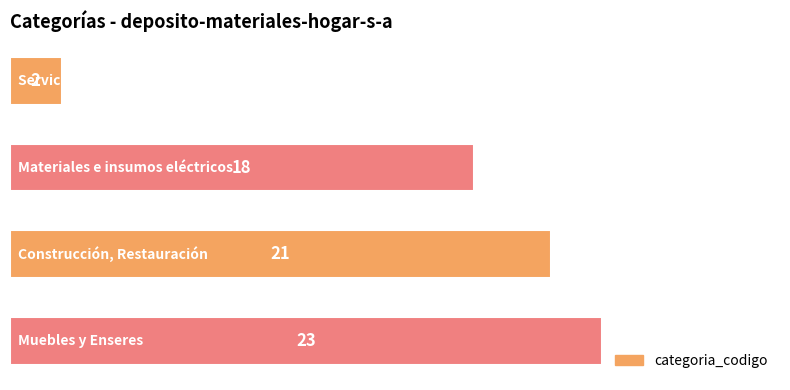

Are the bars grouped side by side (vs. stacked)?

No